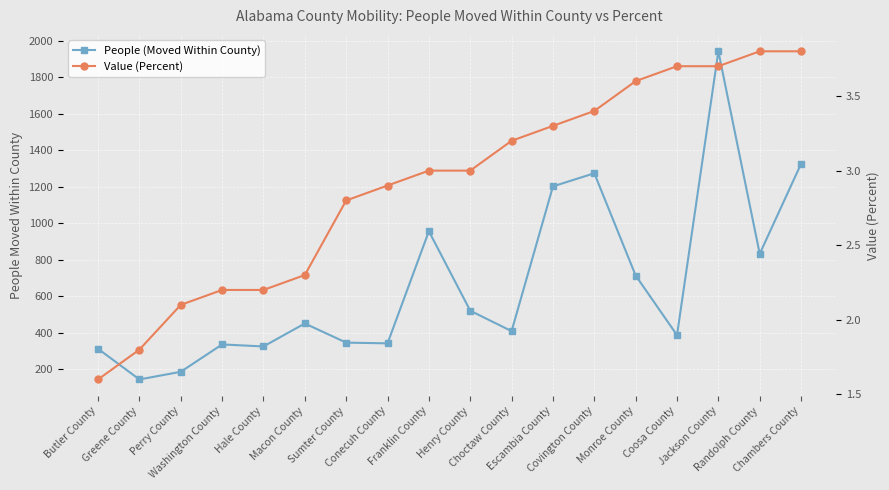

Which series has the largest total across all categories?

People (Moved Within County)